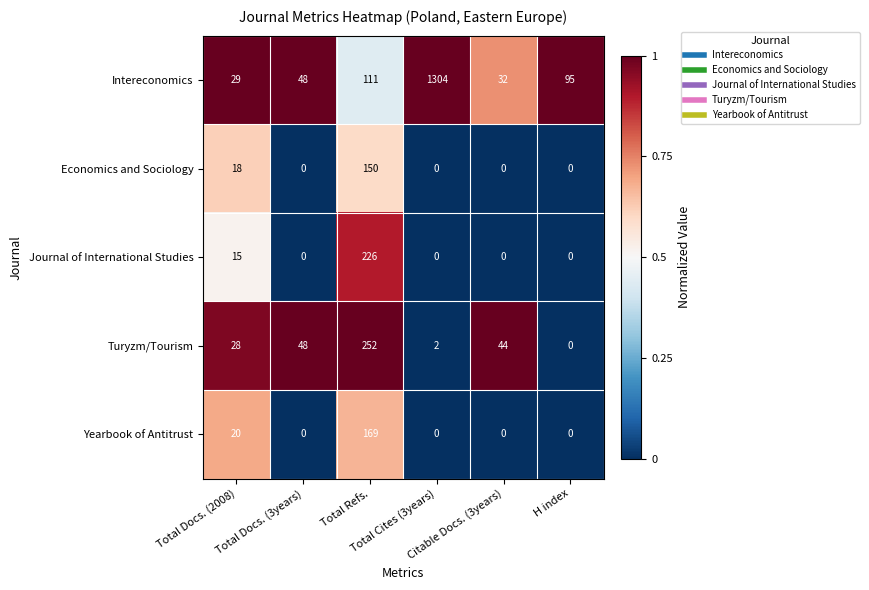

Which series has the largest range (max minus min)?

Intereconomics